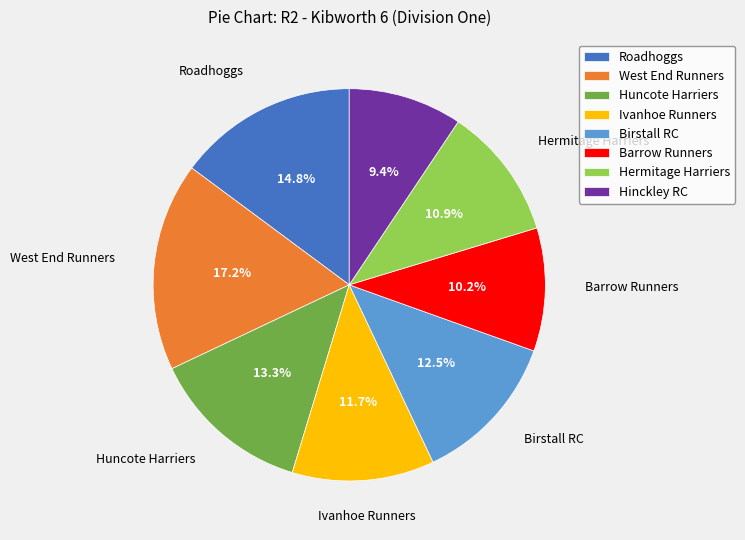

What is the ratio of the value at Hermitage Harriers to the value at Huncote Harriers?

0.8